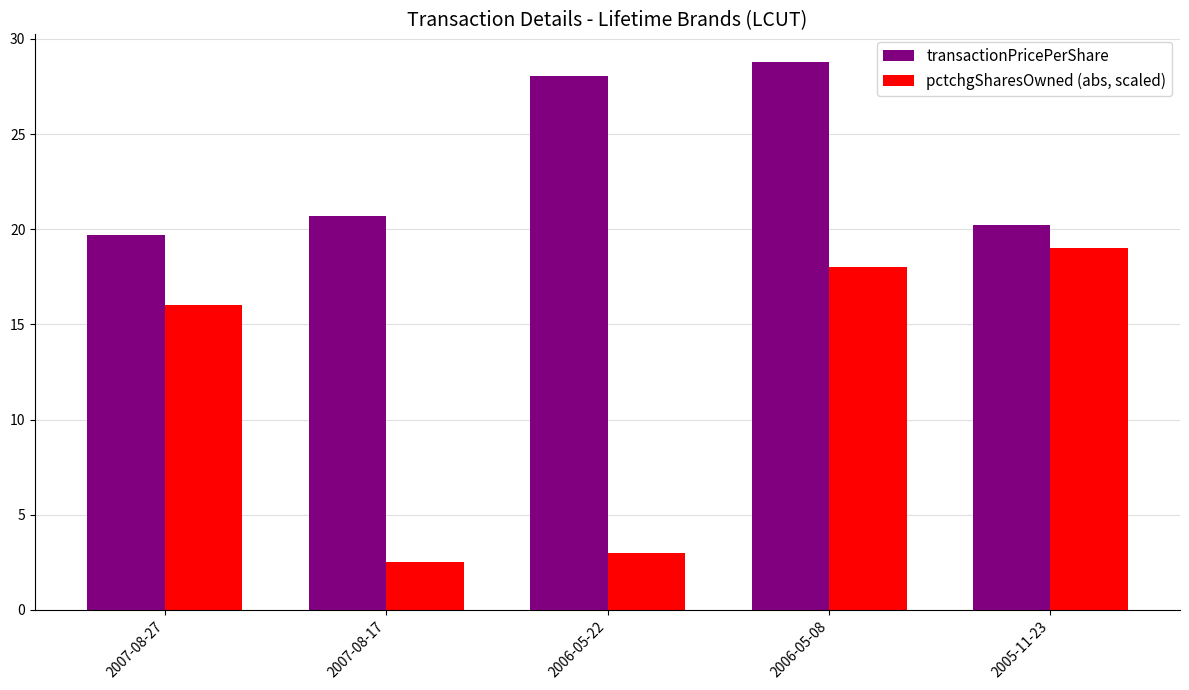

What is the label of the 3rd bar from the left?

2006-05-22